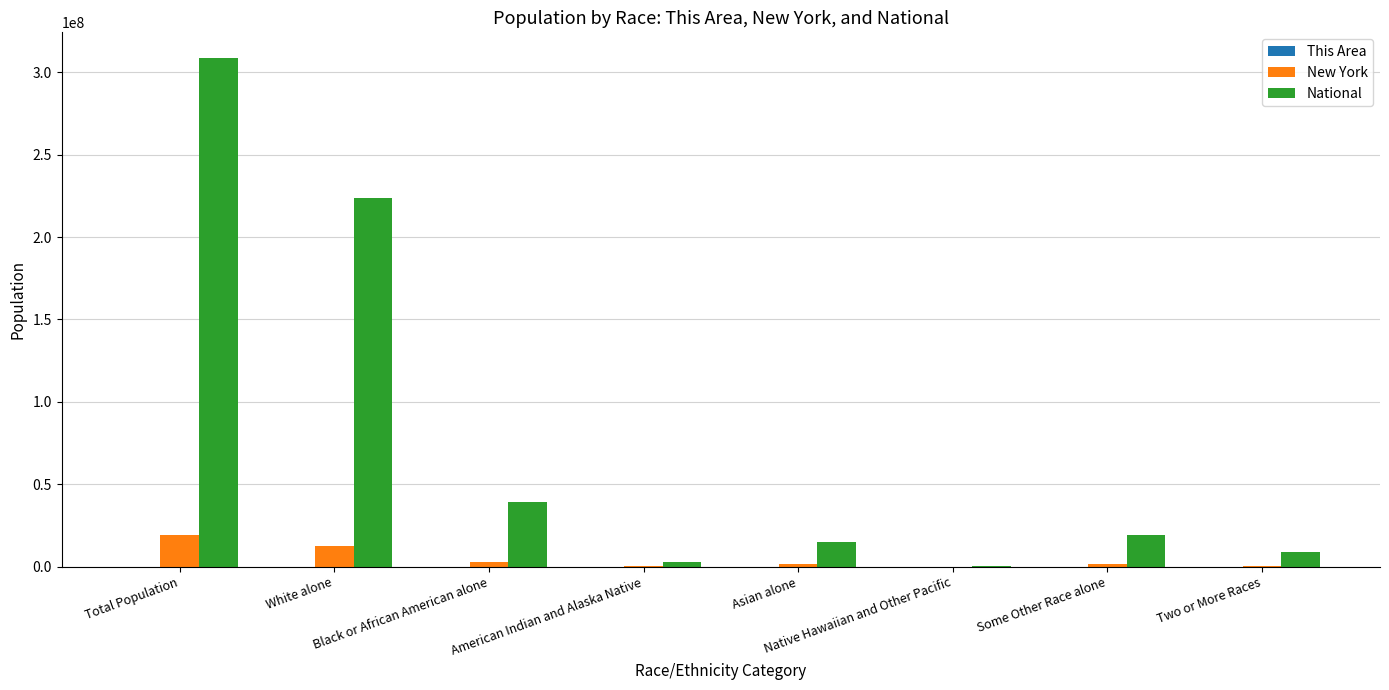

What is the average value of the New York series?

4844526